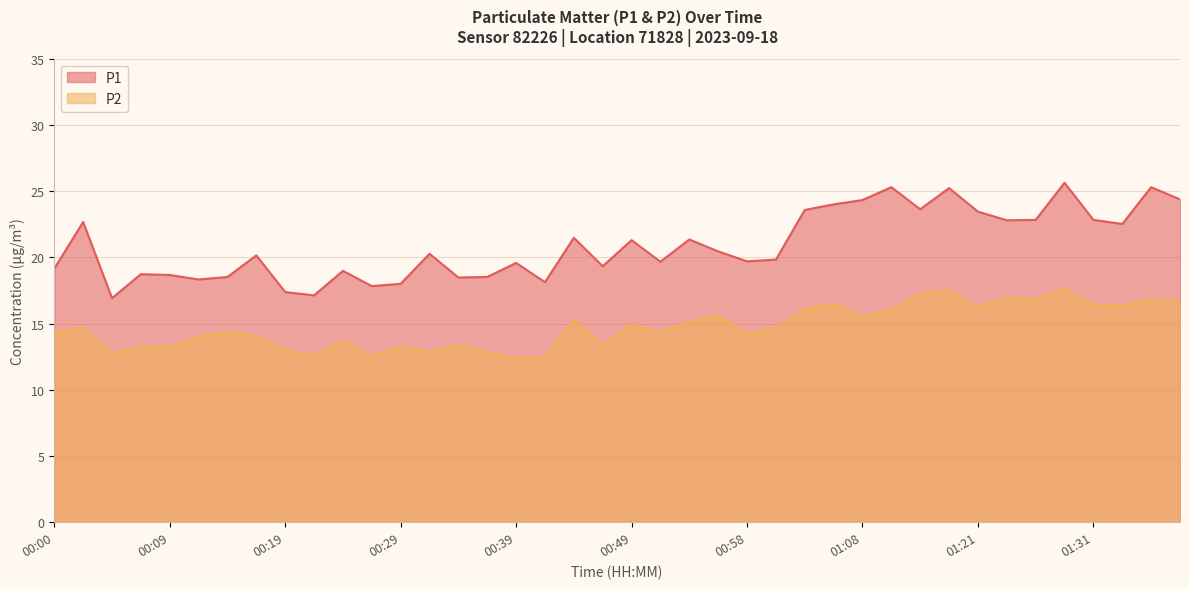

At which label does P1 reach its minimum?

00:05